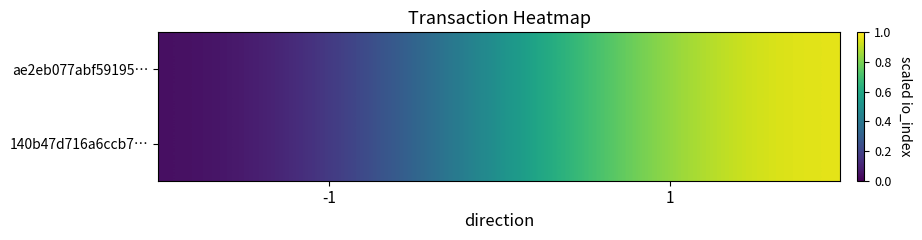

What is the total value across all series at 1?

2